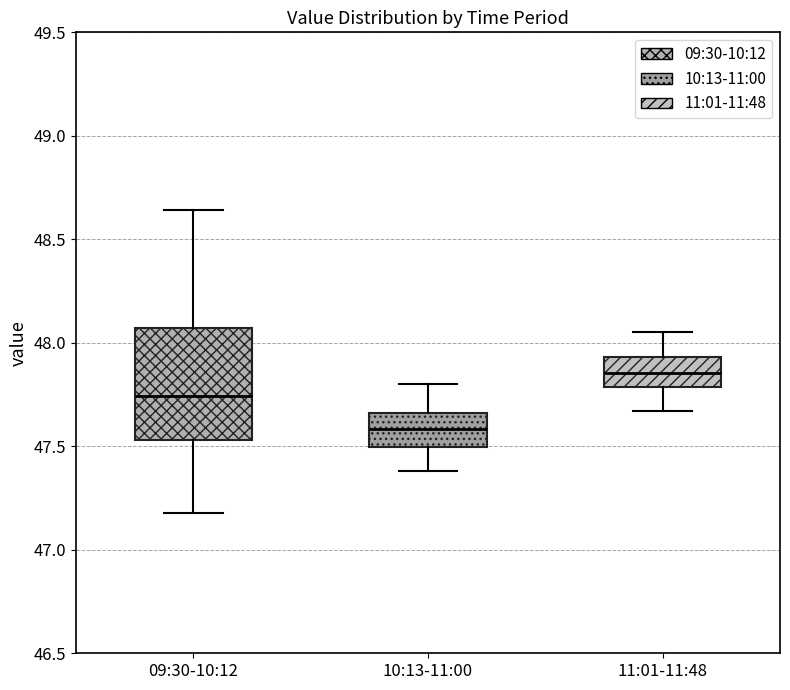

Reading left to right, transcribe this box plot: for each box, give where its median line is, the range the box spans, and where its two whiskers end, as read against the y-axis. The values are not printed on the chart, so give them approximately, as read against the axis.

09:30-10:12: median 47.75, box 47.55 to 48.05, whiskers 47.20 to 48.65
10:13-11:00: median 47.60, box 47.50 to 47.65, whiskers 47.40 to 47.80
11:01-11:48: median 47.85, box 47.80 to 47.95, whiskers 47.65 to 48.05